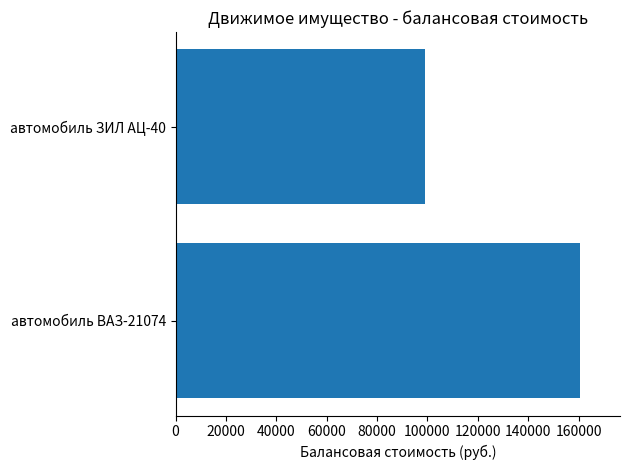

What is the average value?

129700